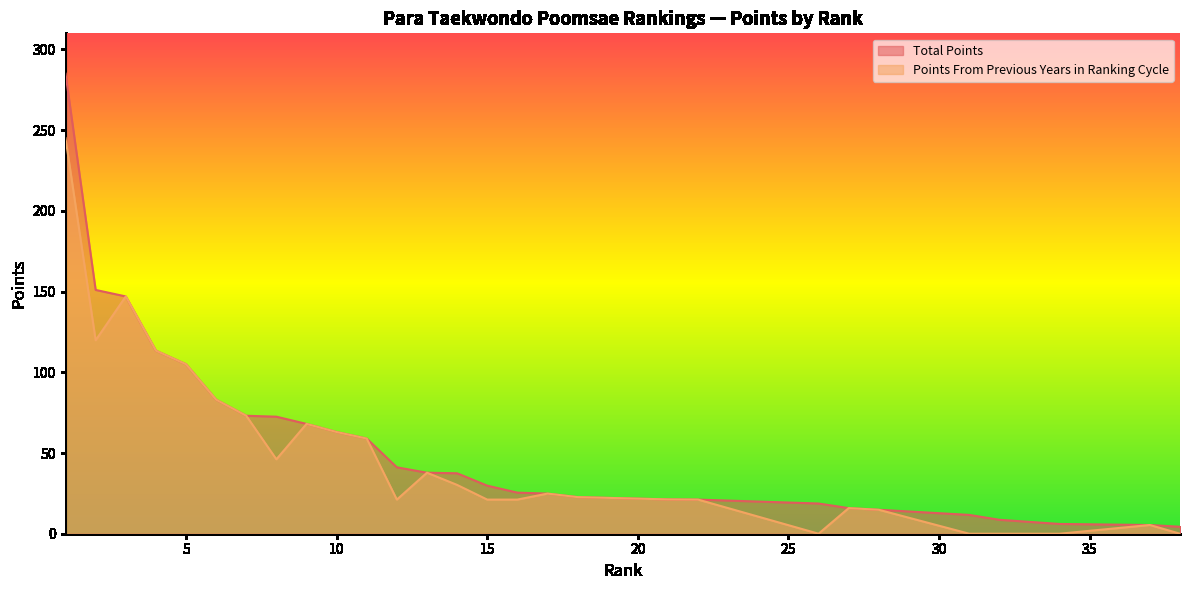

What is the sum of all Points From Previous Years in Ranking Cycle values?

1518.4